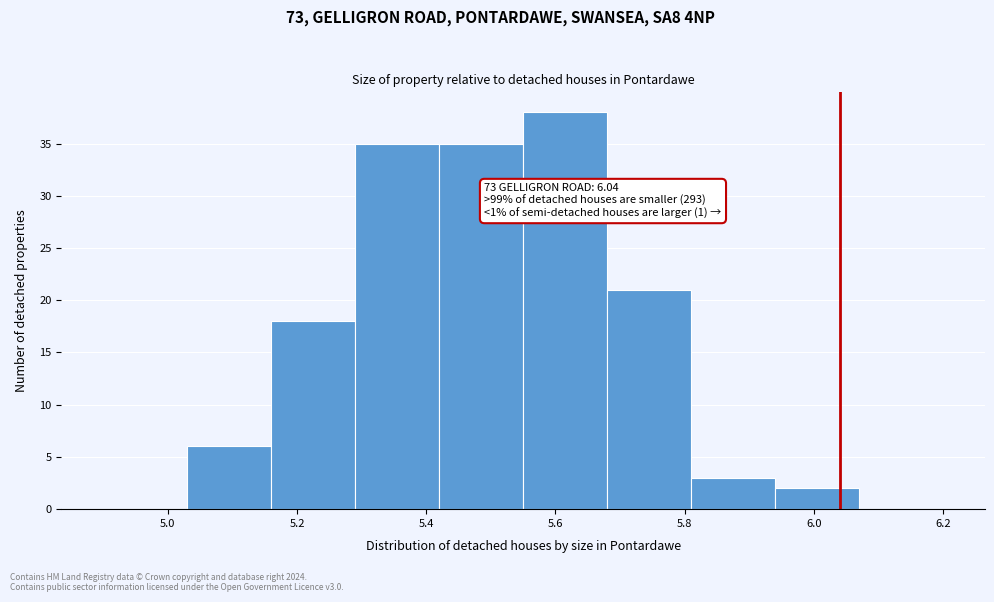

Which range on the x-axis has the tallest bar?

5.55 to 5.68